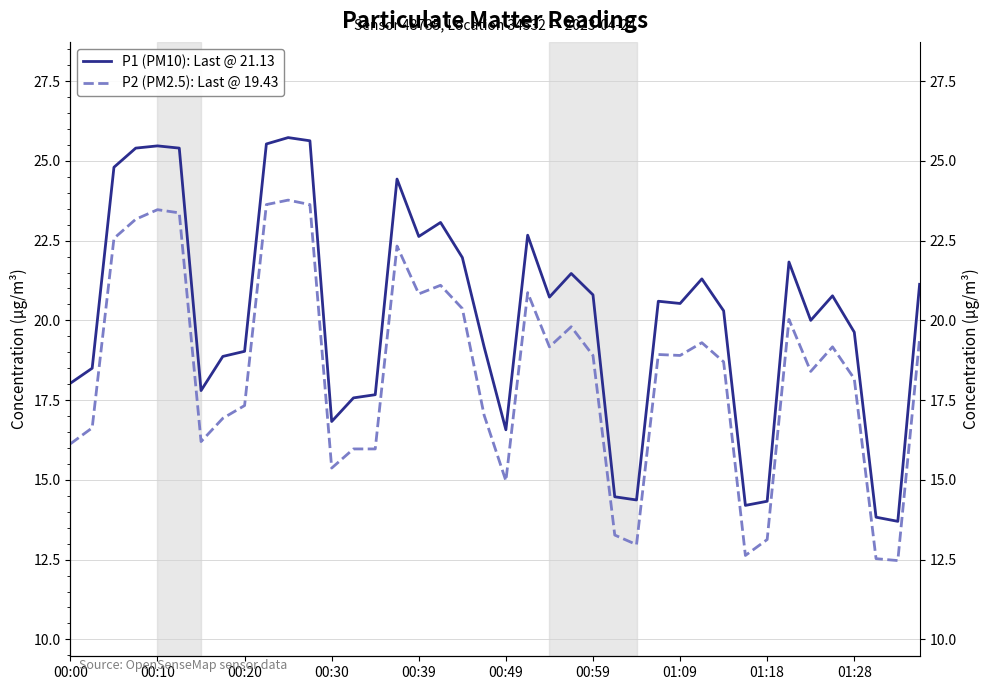

Which series has the largest total across all categories?

P1 (PM10): Last @ 21.13